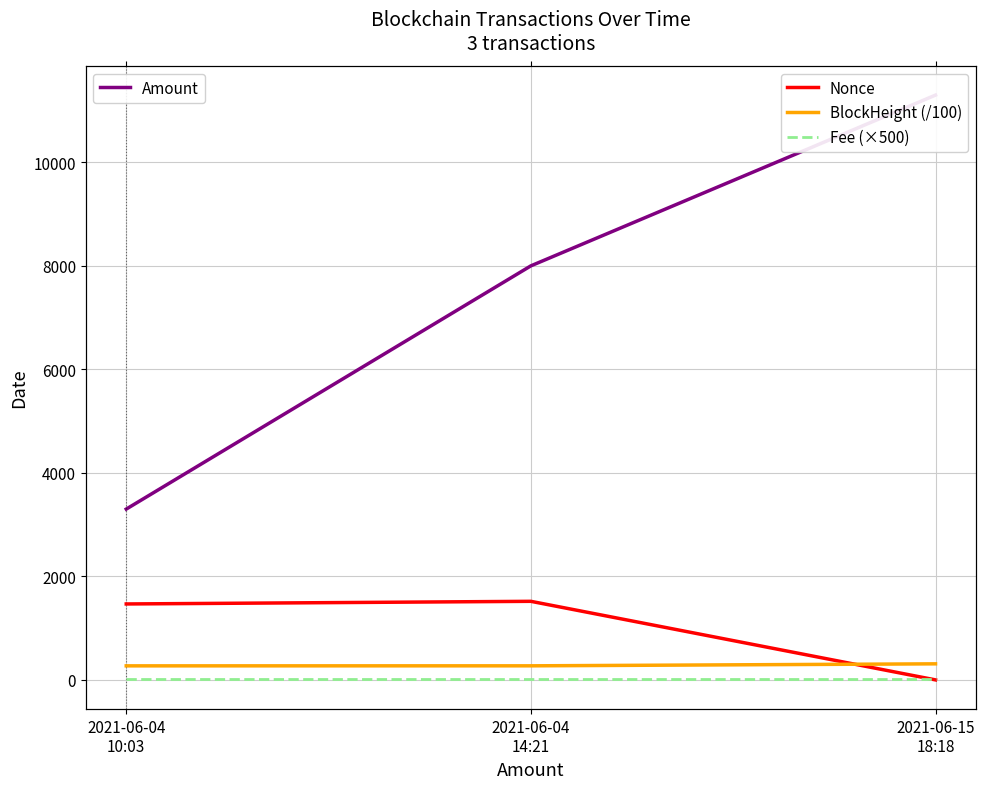

The Amount series shows 8000.0 at 2021-06-04
14:21. True or false?

True